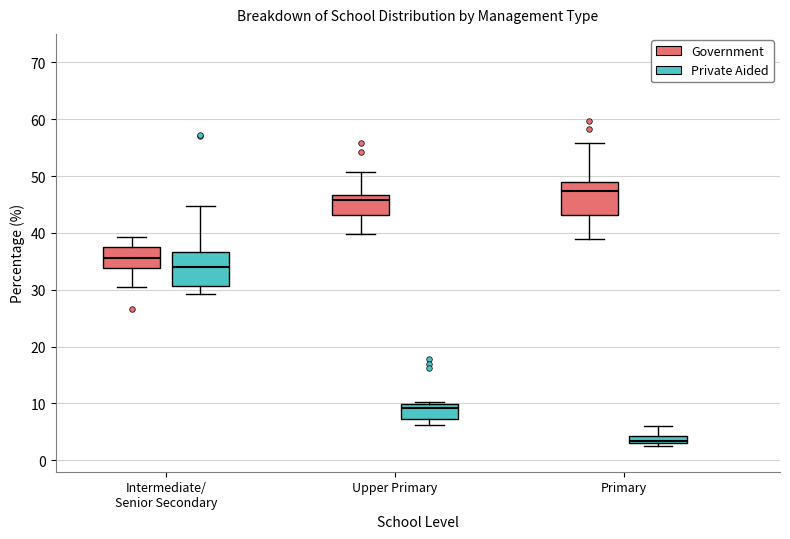

Where is the lower edge of the box for Intermediate/ Senior Secondary (Private Aided) on the y-axis? The values are not printed on the chart, so give them approximately, as read against the axis.

31